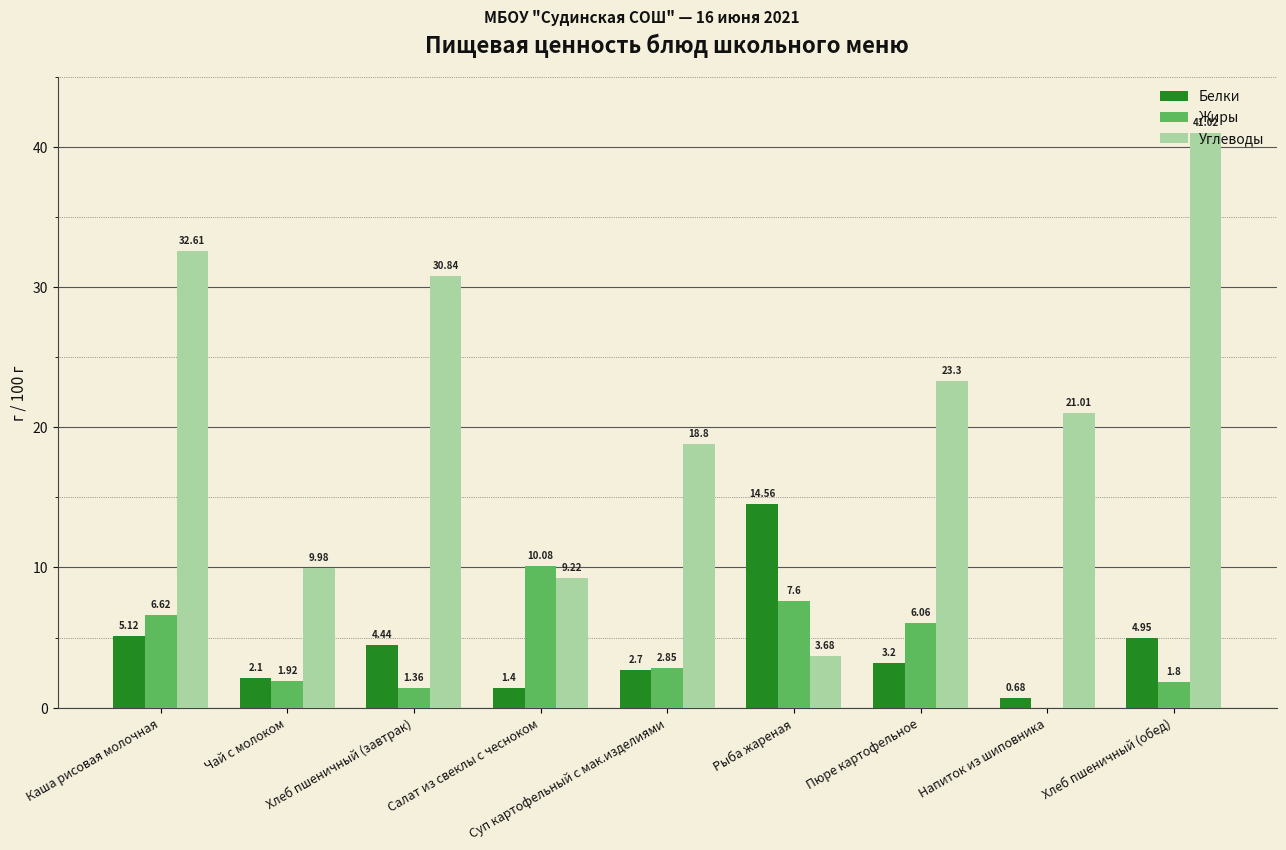

At which category is the sum across all series the highest?

Хлеб пшеничный (обед)